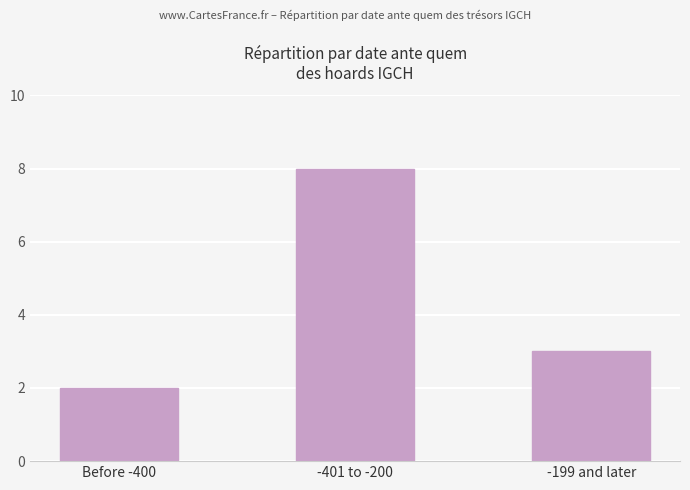

List the labels in order of value, largest first.

-401 to -200, -199 and later, Before -400